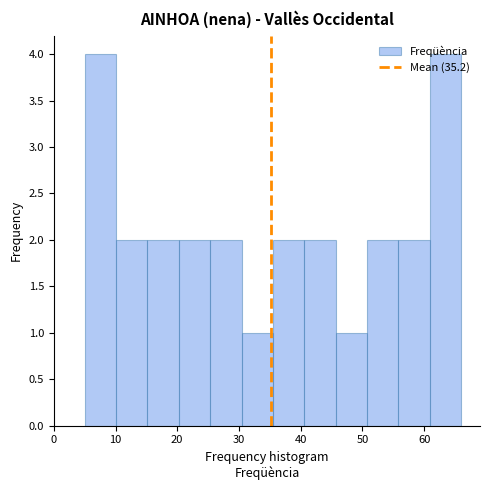

What is the height of the bar covering 51 to 56 on the x-axis? Neither the bar edges nor the heights are printed on the chart, so give them approximately, as read against the axes.

2